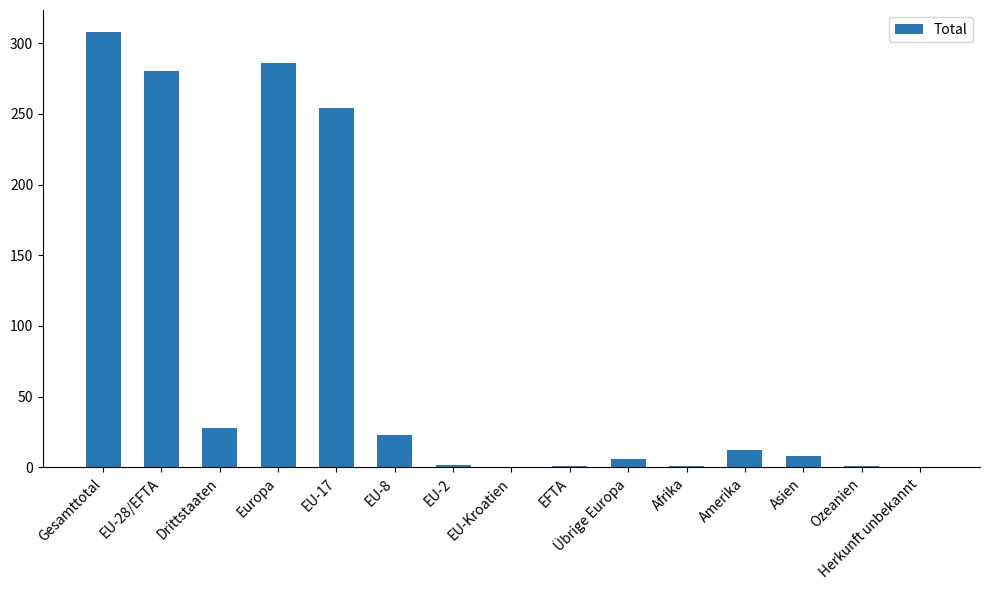

What is the change in value from EU-8 to Herkunft unbekannt?

-23